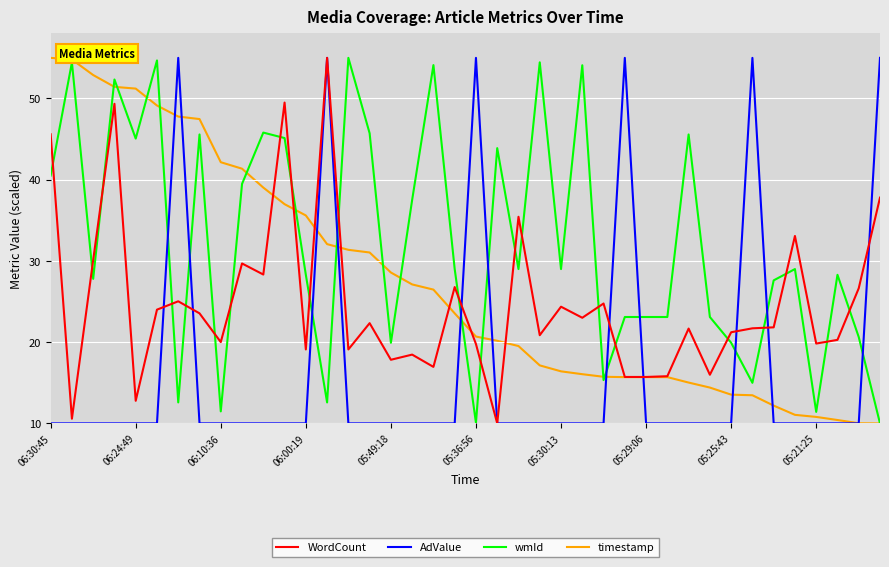

Which series has the largest total across all categories?

wmId